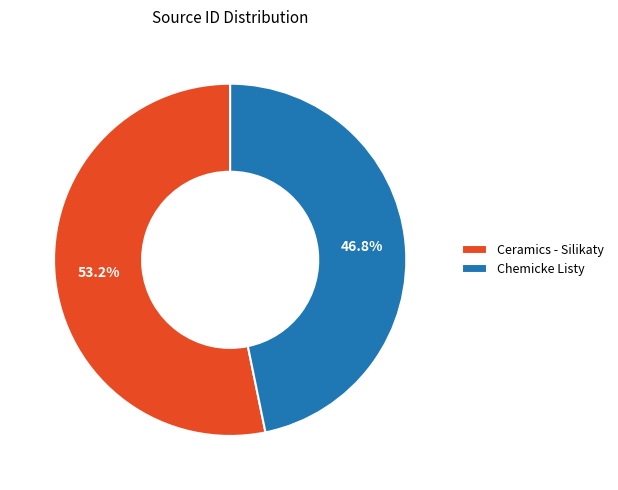

To the nearest percent, what percentage of the pie is Chemicke Listy?

47%